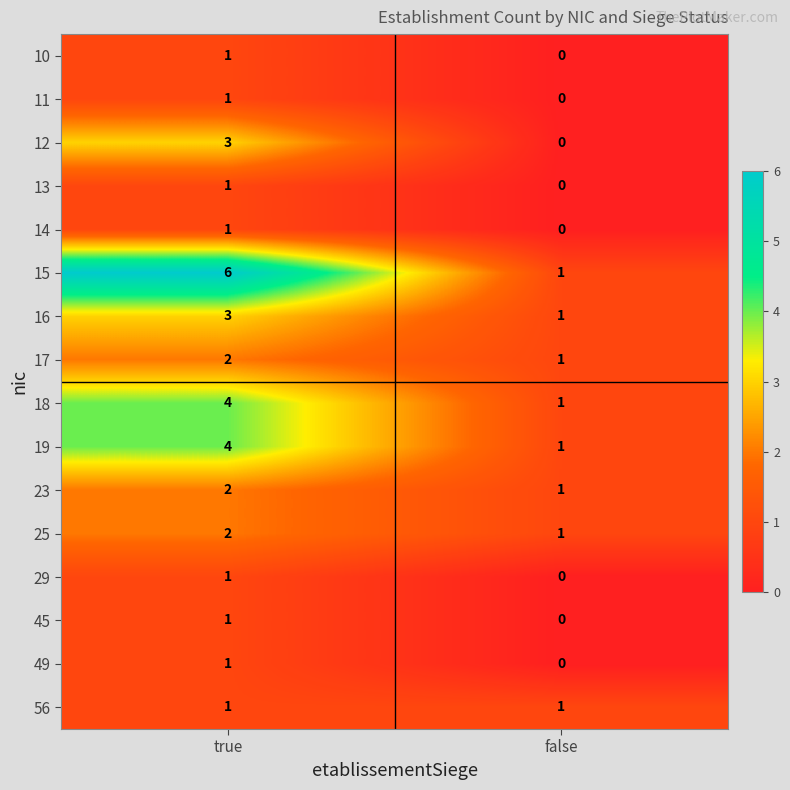

What is the difference between the maximum and minimum values in the 12 series?

3